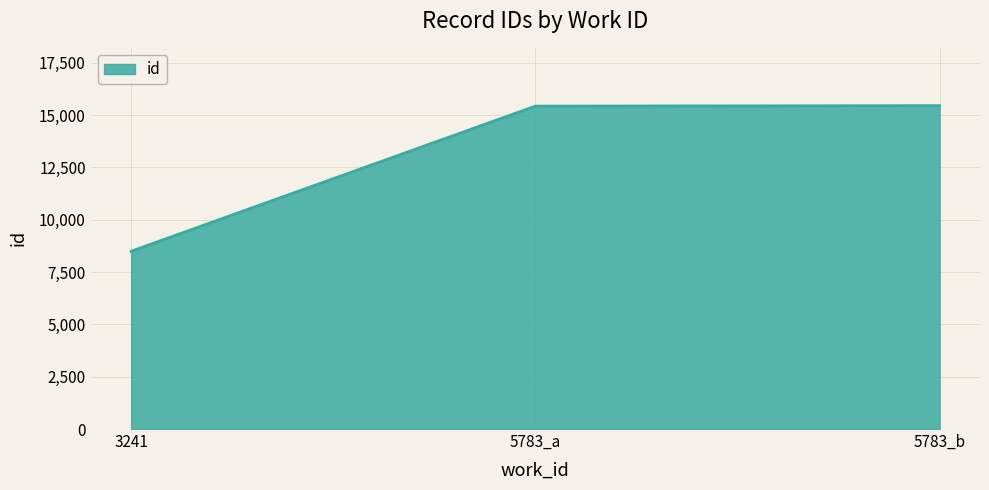

What is the smallest value displayed?

8495